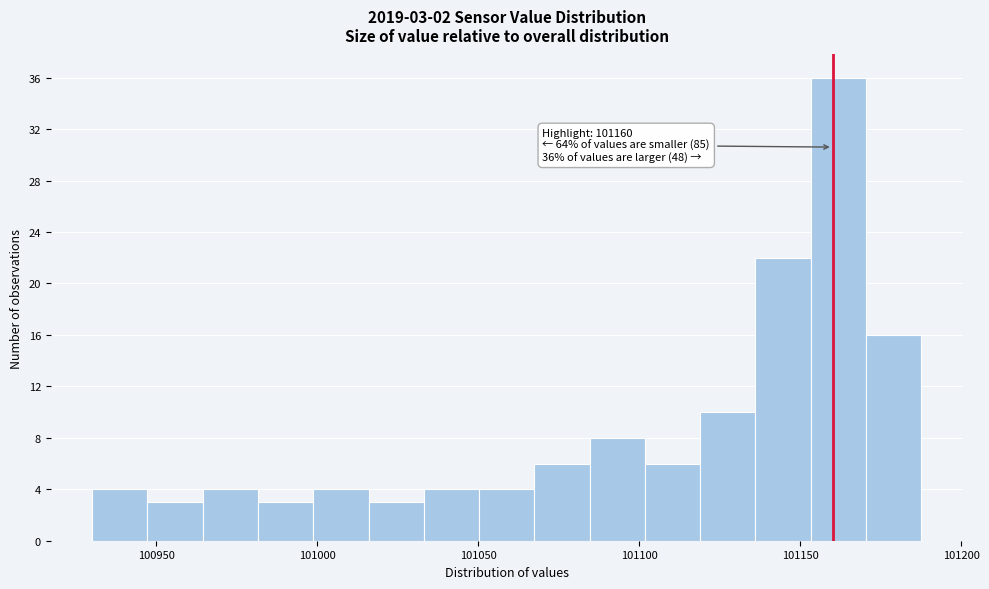

Around what value on the x-axis is the tallest bar? Give the approximate position of its centre, as read against the axis.

101160